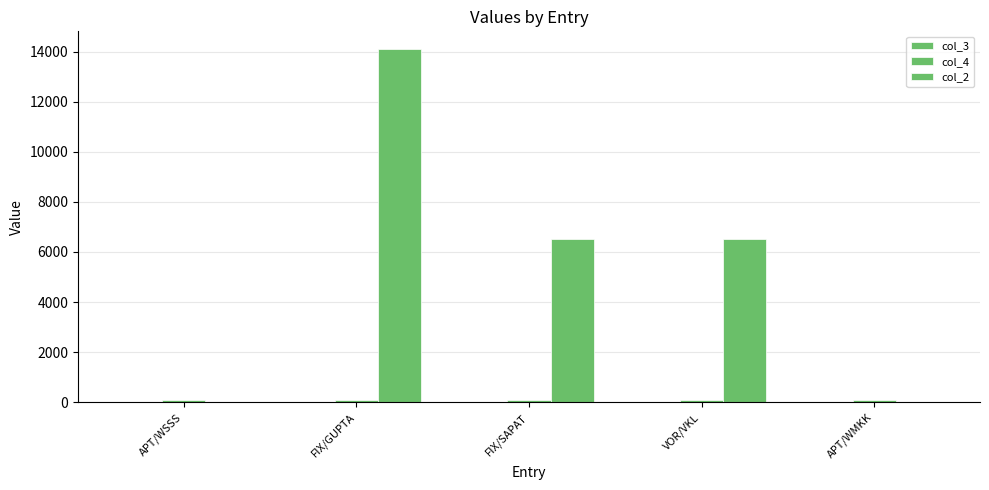

The value of col_2 at APT/WMKK is 0.0. True or false?

True